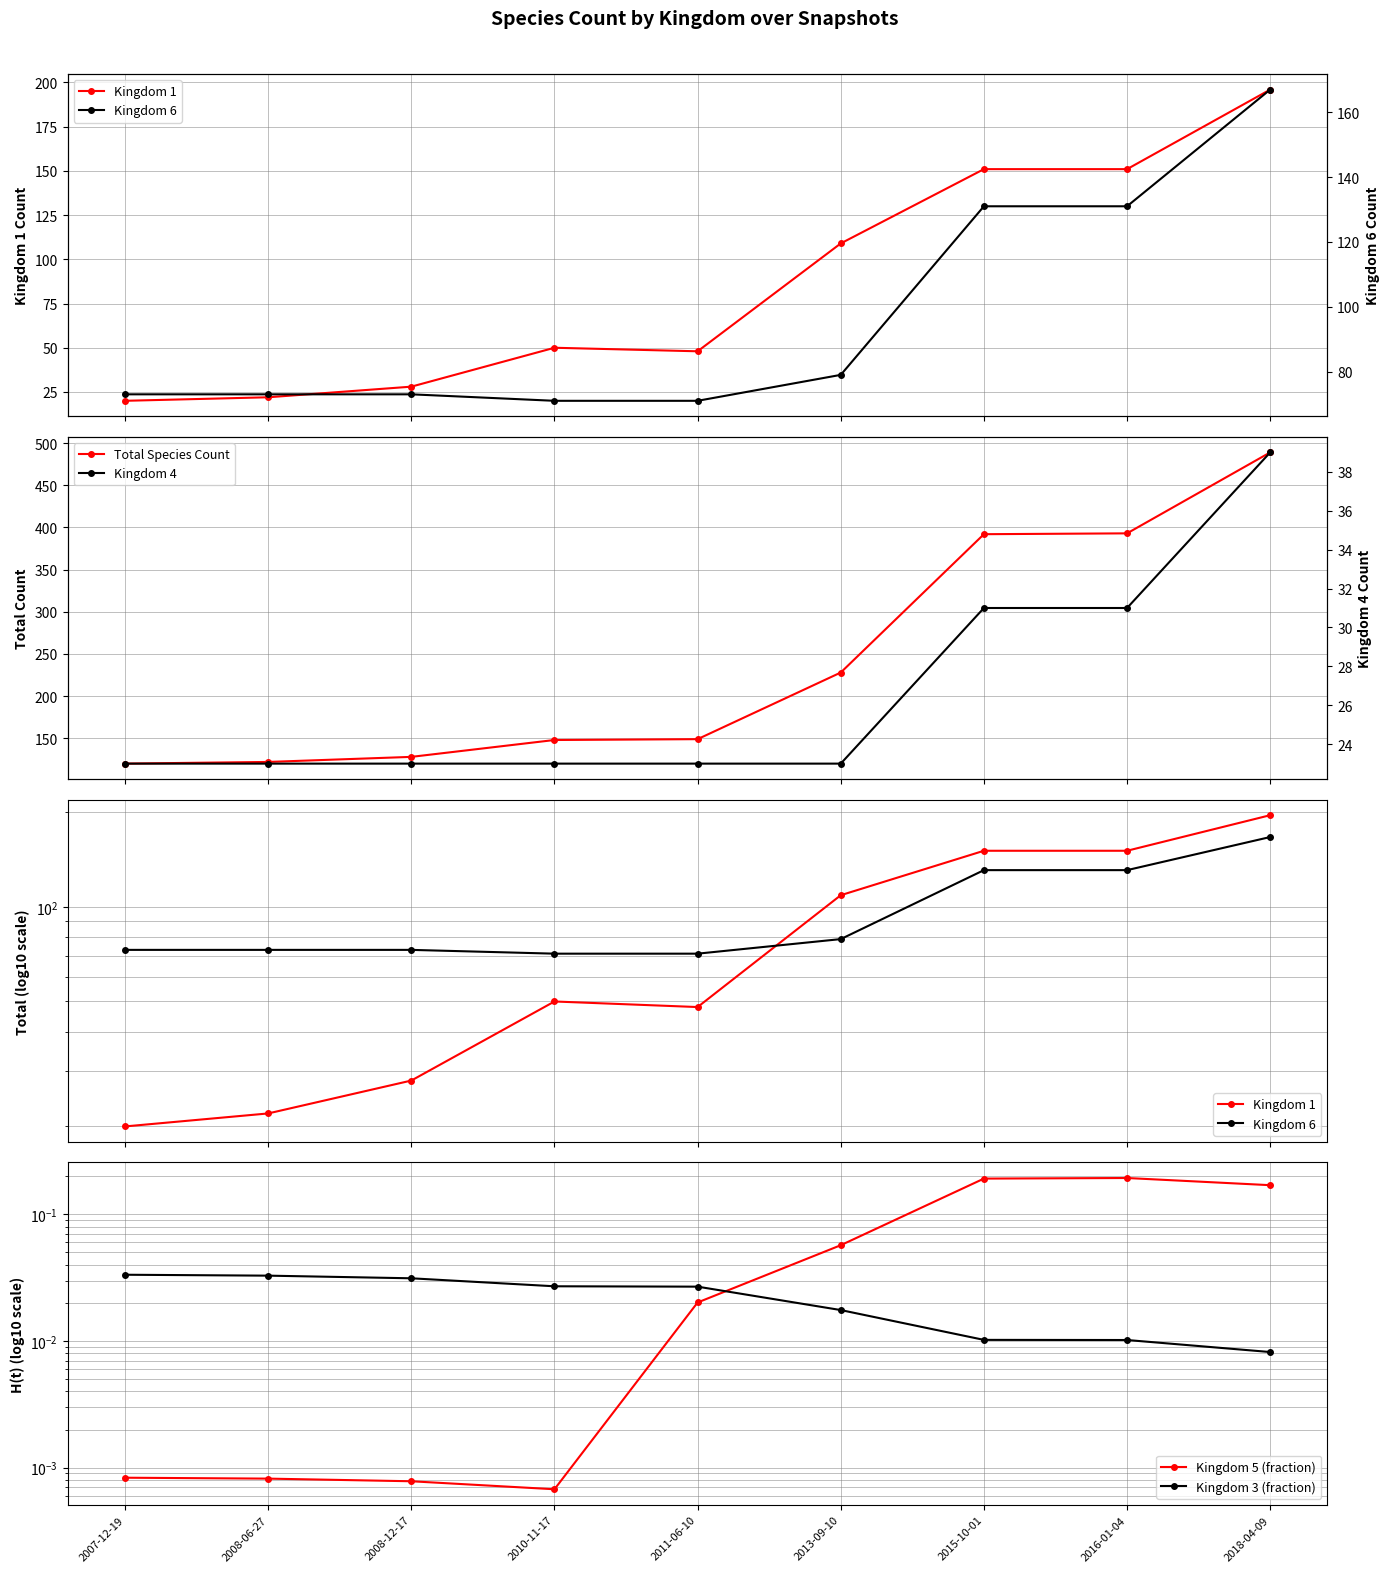

Reading left to right, what are all the values shown in this chart?

Kingdom 1: 2007-12-19=20.0	2008-06-27=22.0	2008-12-17=28.0	2010-11-17=50.0	2011-06-10=48.0	2013-09-10=109.0	2015-10-01=151.0	2016-01-04=151.0	2018-04-09=196.0
Total Species Count: 2007-12-19=120.0	2008-06-27=122.0	2008-12-17=128.0	2010-11-17=148.0	2011-06-10=149.0	2013-09-10=228.0	2015-10-01=392.0	2016-01-04=393.0	2018-04-09=489.0
Kingdom 6: 2007-12-19=73.0	2008-06-27=73.0	2008-12-17=73.0	2010-11-17=71.0	2011-06-10=71.0	2013-09-10=79.0	2015-10-01=131.0	2016-01-04=131.0	2018-04-09=167.0
Kingdom 5 (fraction): 2007-12-19=0.0	2008-06-27=0.0	2008-12-17=0.0	2010-11-17=0.0	2011-06-10=0.0	2013-09-10=0.1	2015-10-01=0.2	2016-01-04=0.2	2018-04-09=0.2
Kingdom 3 (fraction): 2007-12-19=0.0	2008-06-27=0.0	2008-12-17=0.0	2010-11-17=0.0	2011-06-10=0.0	2013-09-10=0.0	2015-10-01=0.0	2016-01-04=0.0	2018-04-09=0.0
Kingdom 4: 2007-12-19=23.0	2008-06-27=23.0	2008-12-17=23.0	2010-11-17=23.0	2011-06-10=23.0	2013-09-10=23.0	2015-10-01=31.0	2016-01-04=31.0	2018-04-09=39.0